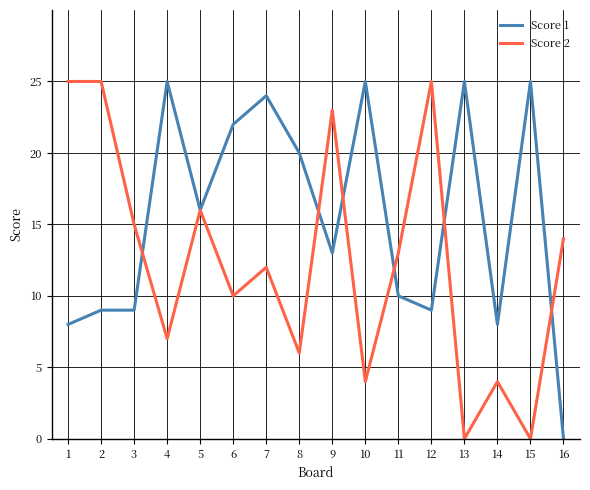

What is the maximum value shown in the chart?

25